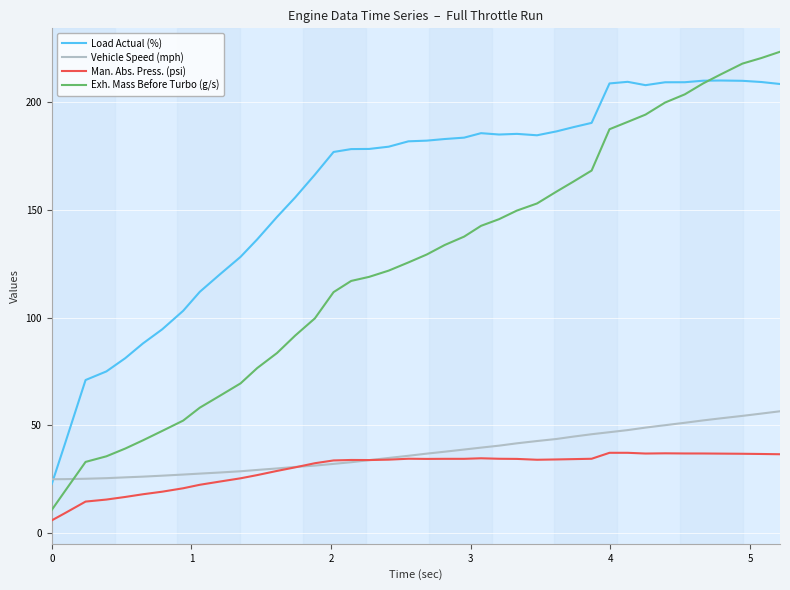

True or false: Vehicle Speed (mph) and Exh. Mass Before Turbo (g/s) cross at least once.

True